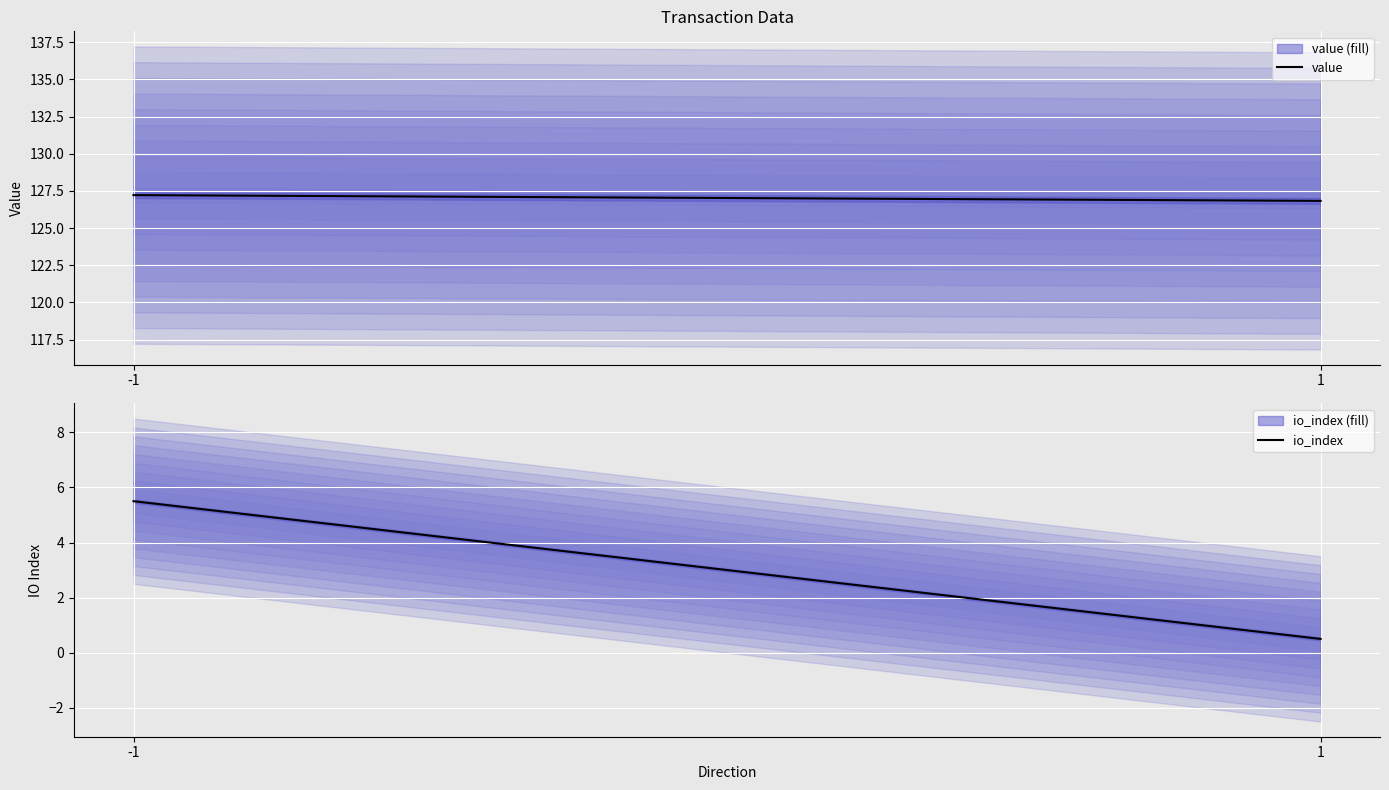

What is the sum of the io_index values at -1 and 1?

6.0